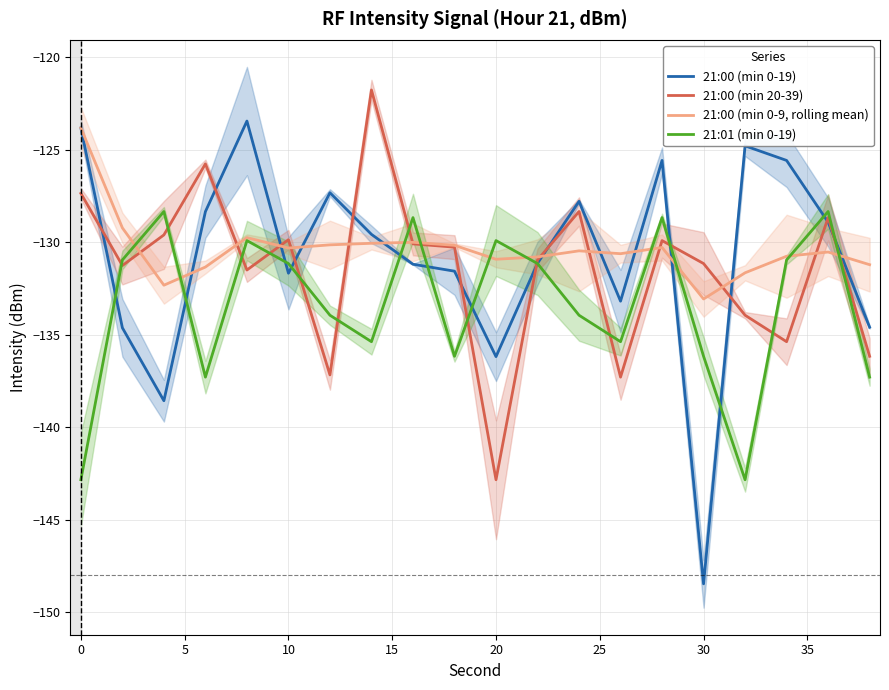

At which label does 21:00 (min 0-9, rolling mean) reach its peak?

0